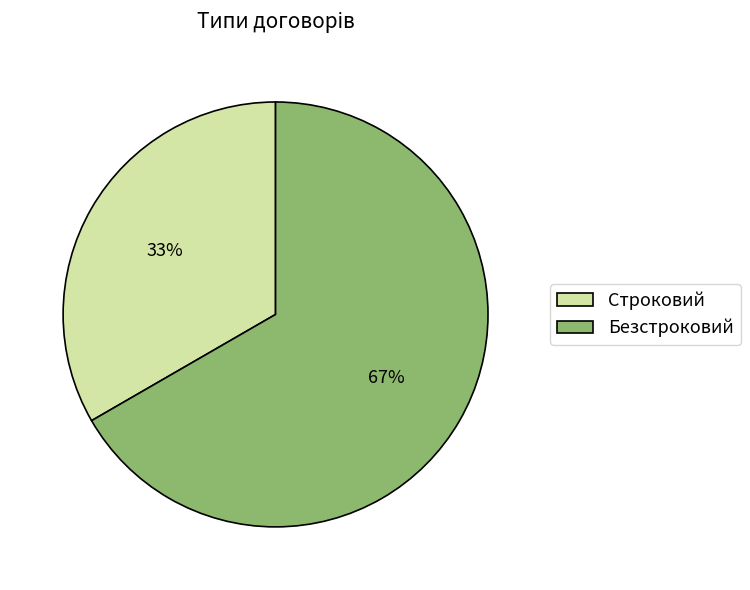

True or false: Строковий accounts for 21% of the total.

False